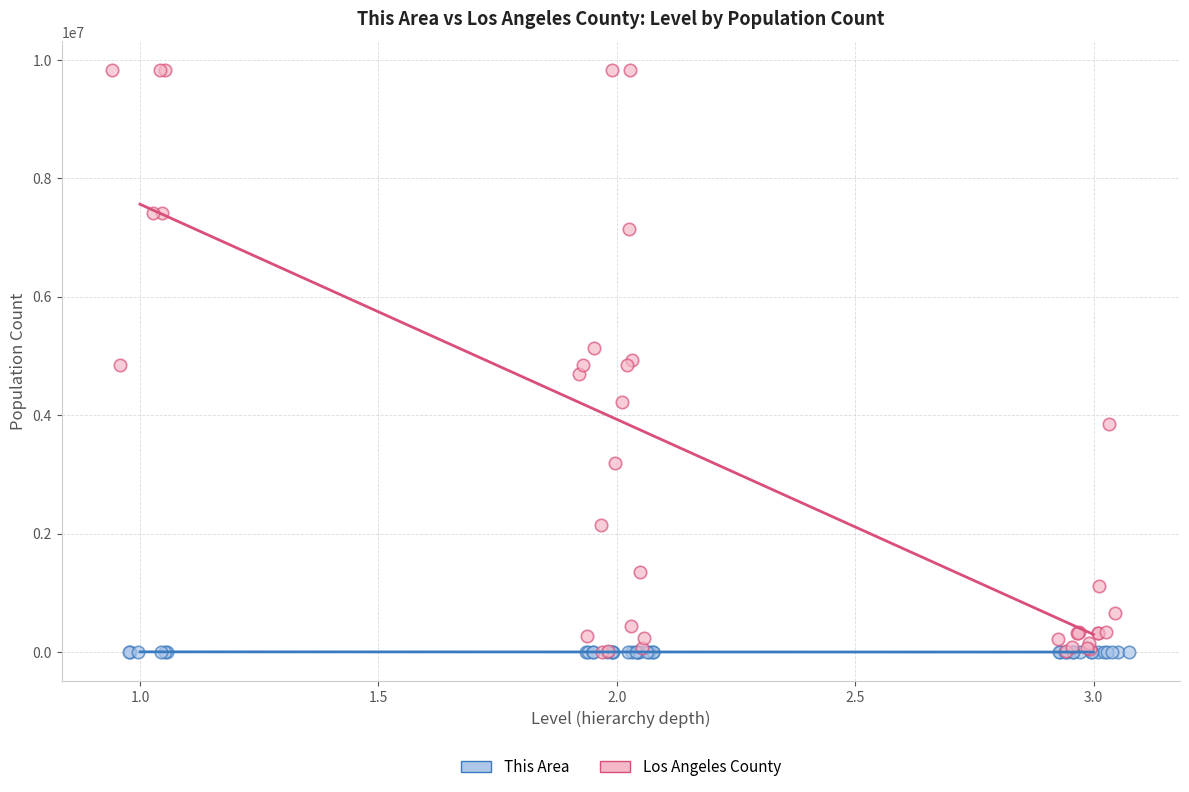

Which series has the largest Y range (max minus min)?

Los Angeles County